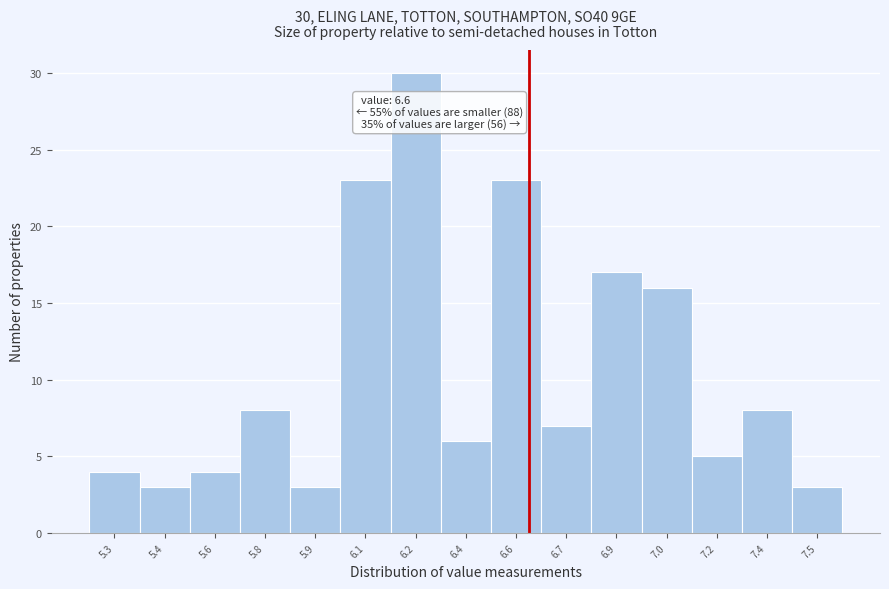

Reading right to left, transcribe all the data shown in this chart.

7.5=3	7.4=8	7.2=5	7.0=16	6.9=17	6.7=7	6.6=23	6.4=6	6.2=30	6.1=23	5.9=3	5.8=8	5.6=4	5.4=3	5.3=4